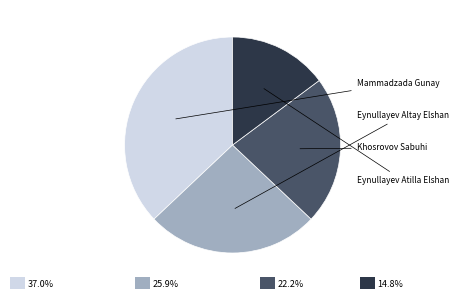

Is there any slice that represents more than half of the pie?

No